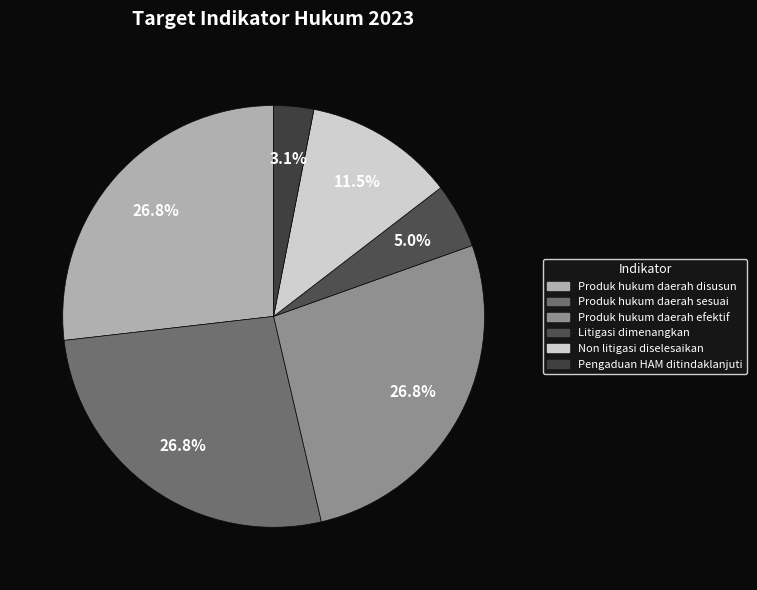

To the nearest percent, what is the difference between the largest and smallest slice percentages?

24%